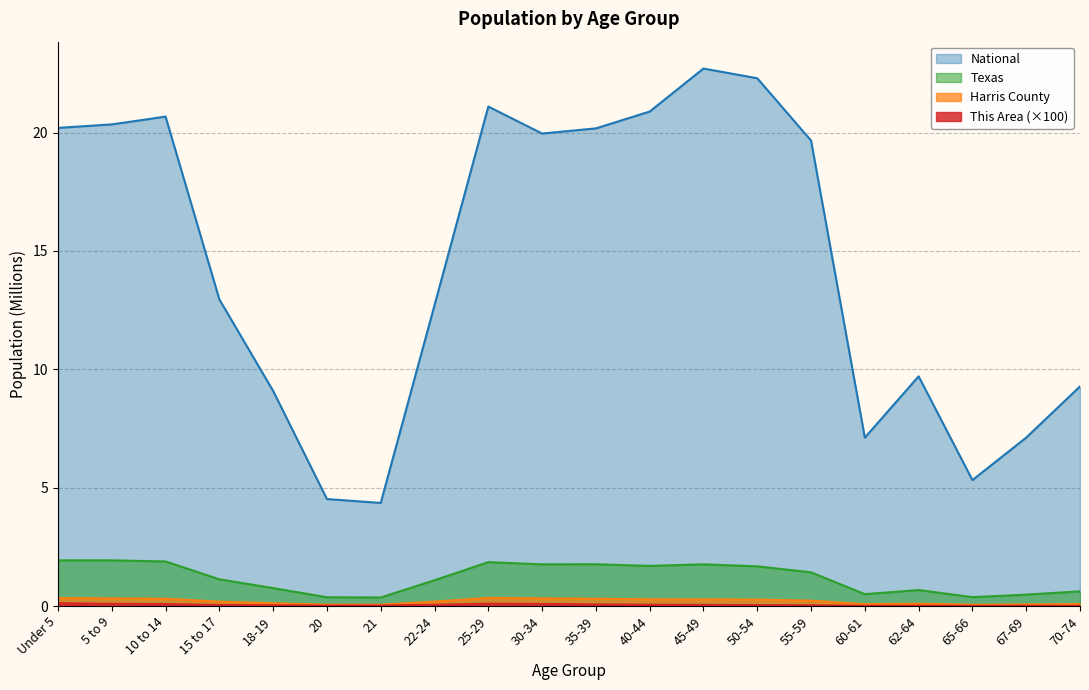

Reading right to left, list all the values displayed in this chart.

This Area: 70-74=0.0	67-69=0.0	65-66=0.0	62-64=0.0	60-61=0.0	55-59=0.0	50-54=0.0	45-49=0.0	40-44=0.1	35-39=0.1	30-34=0.1	25-29=0.1	22-24=0.1	21=0.0	20=0.0	18-19=0.0	15 to 17=0.0	10 to 14=0.1	5 to 9=0.1	Under 5=0.1
Harris County: 70-74=0.1	67-69=0.1	65-66=0.1	62-64=0.1	60-61=0.1	55-59=0.2	50-54=0.3	45-49=0.3	40-44=0.3	35-39=0.3	30-34=0.3	25-29=0.3	22-24=0.2	21=0.1	20=0.1	18-19=0.1	15 to 17=0.2	10 to 14=0.3	5 to 9=0.3	Under 5=0.3
Texas: 70-74=0.6	67-69=0.5	65-66=0.4	62-64=0.7	60-61=0.5	55-59=1.4	50-54=1.7	45-49=1.8	40-44=1.7	35-39=1.8	30-34=1.8	25-29=1.9	22-24=1.1	21=0.4	20=0.4	18-19=0.8	15 to 17=1.1	10 to 14=1.9	5 to 9=1.9	Under 5=1.9
National: 70-74=9.3	67-69=7.1	65-66=5.3	62-64=9.7	60-61=7.1	55-59=19.7	50-54=22.3	45-49=22.7	40-44=20.9	35-39=20.2	30-34=20.0	25-29=21.1	22-24=12.7	21=4.4	20=4.5	18-19=9.1	15 to 17=13.0	10 to 14=20.7	5 to 9=20.3	Under 5=20.2